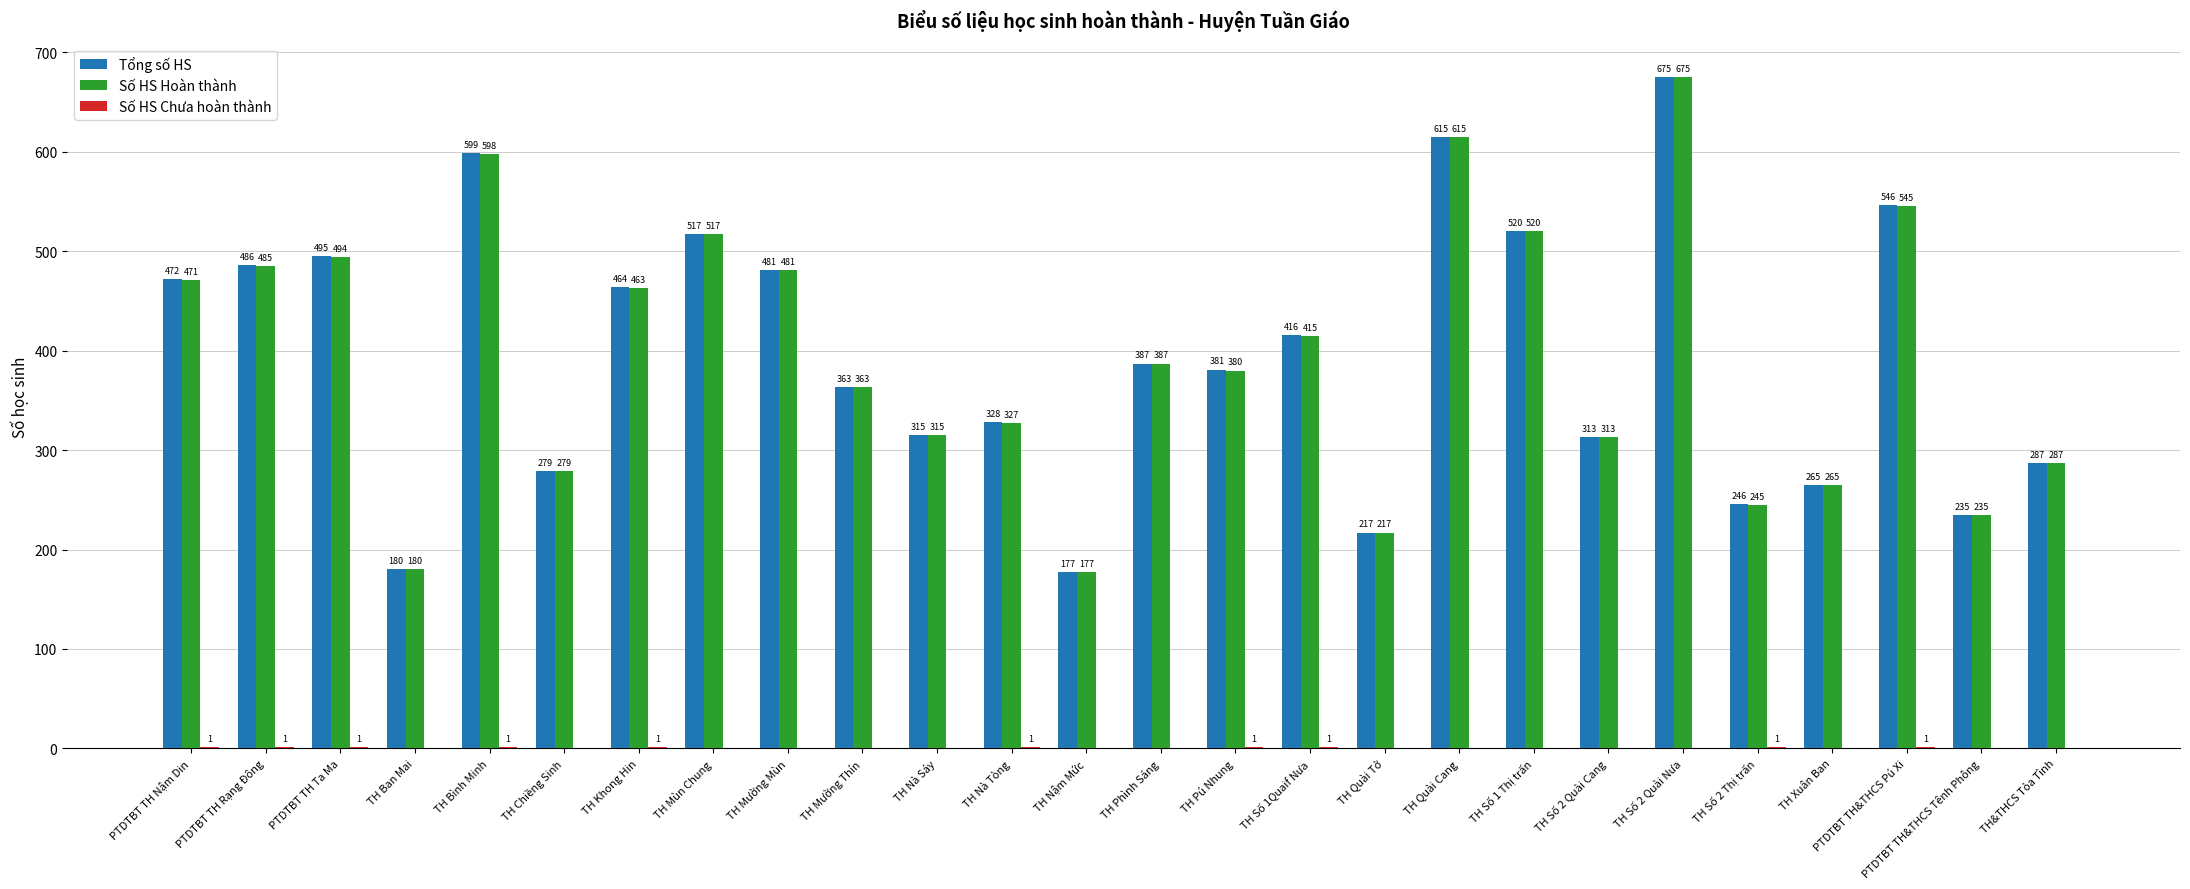

The Tổng số HS series shows 180 at TH Ban Mai. True or false?

True